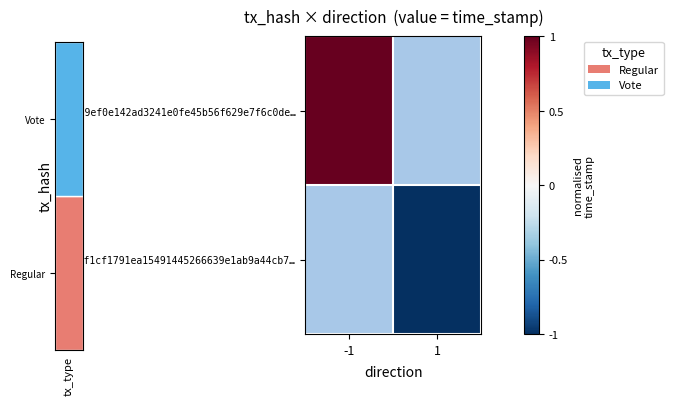

How many data points in b8459ef0e142ad3241e0fe45b56f629e7f6c0de… are less than 1?

1